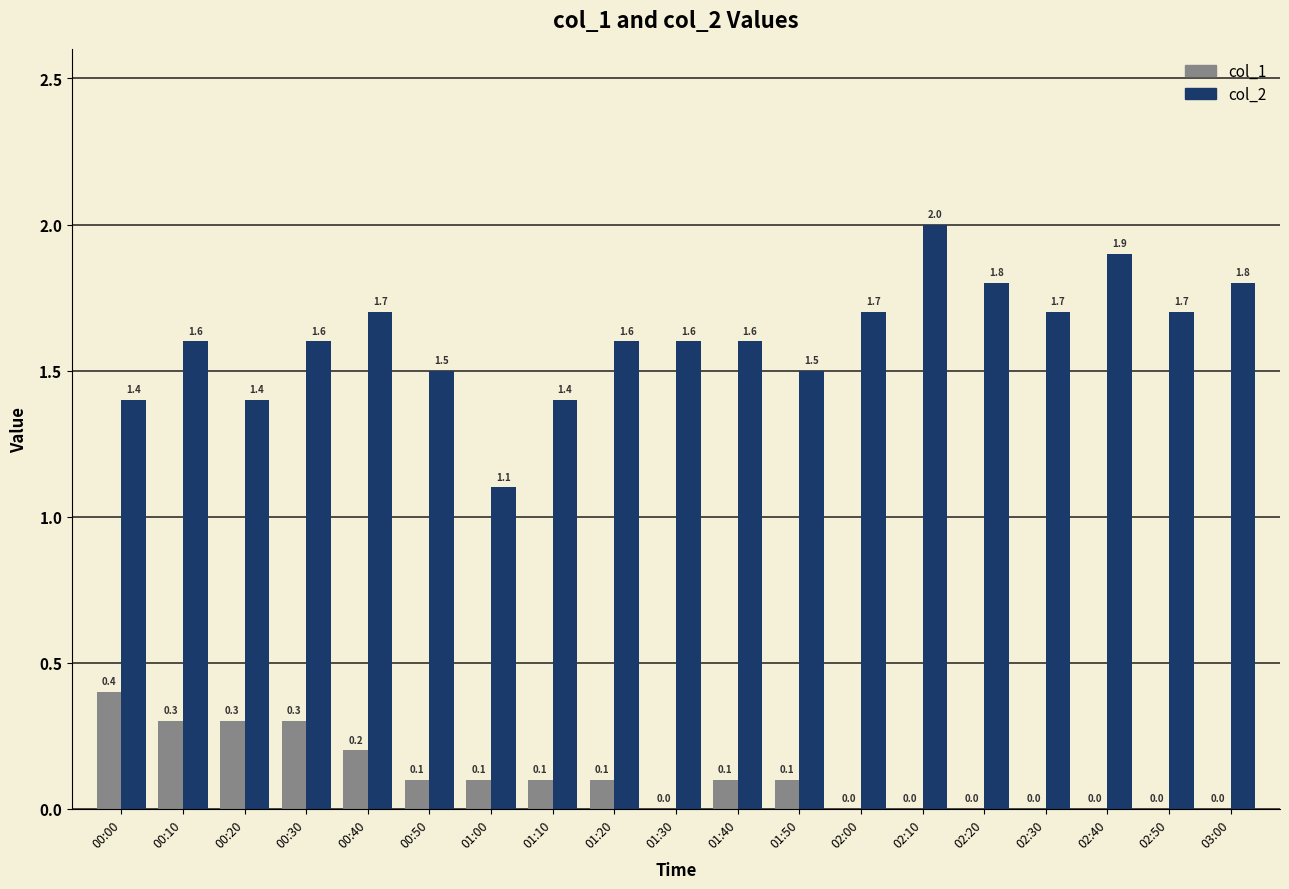

Which series changed the most between 00:40 and 01:30?

col_1